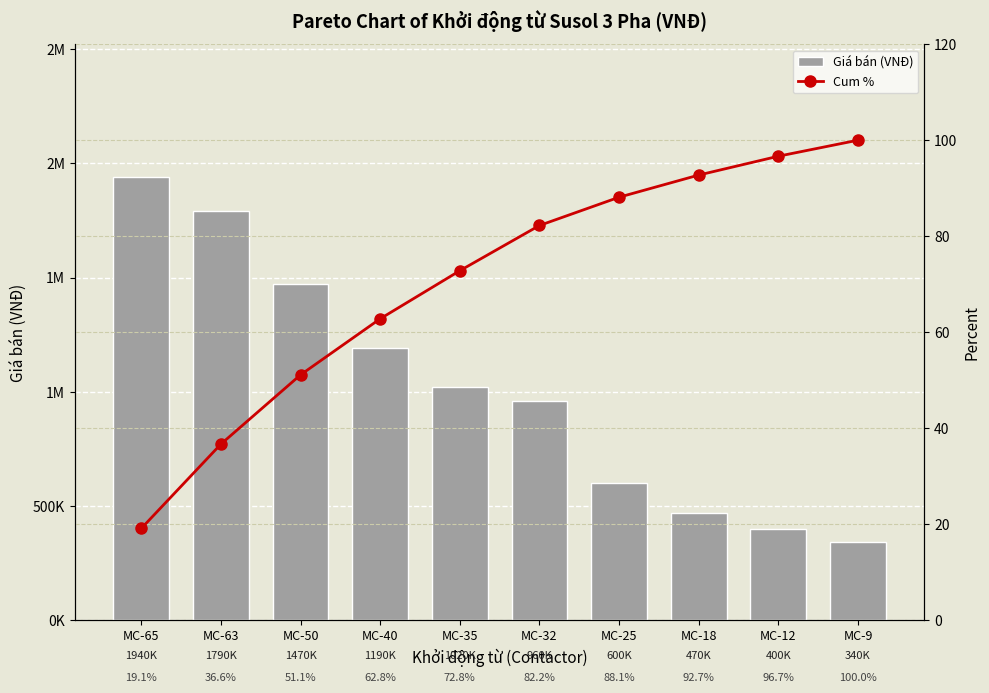

What is the value of the Cum % bar at the 7th from the left?

88.1